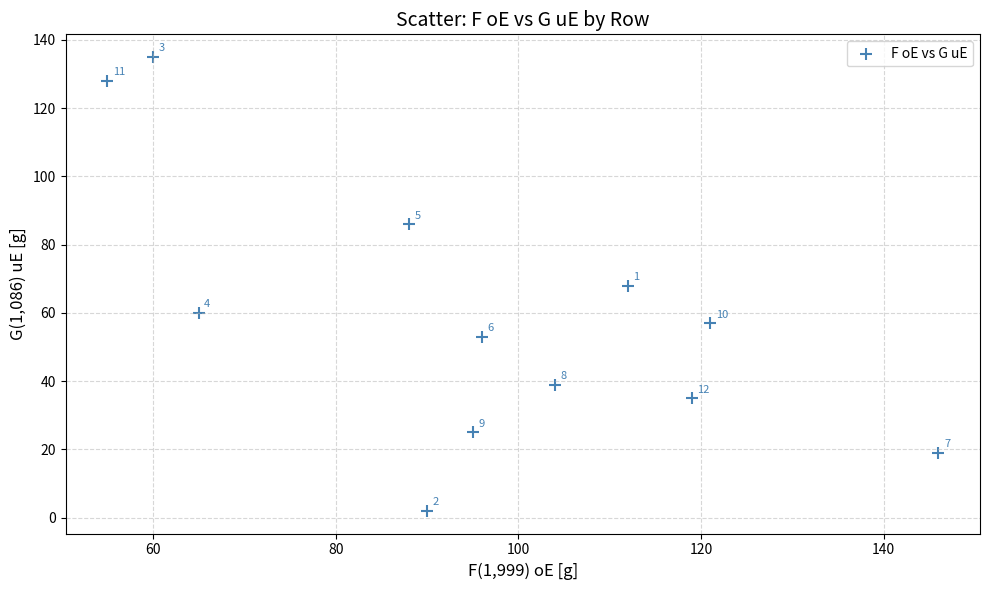

What Y value in the scatter plot is closest to 68?

68